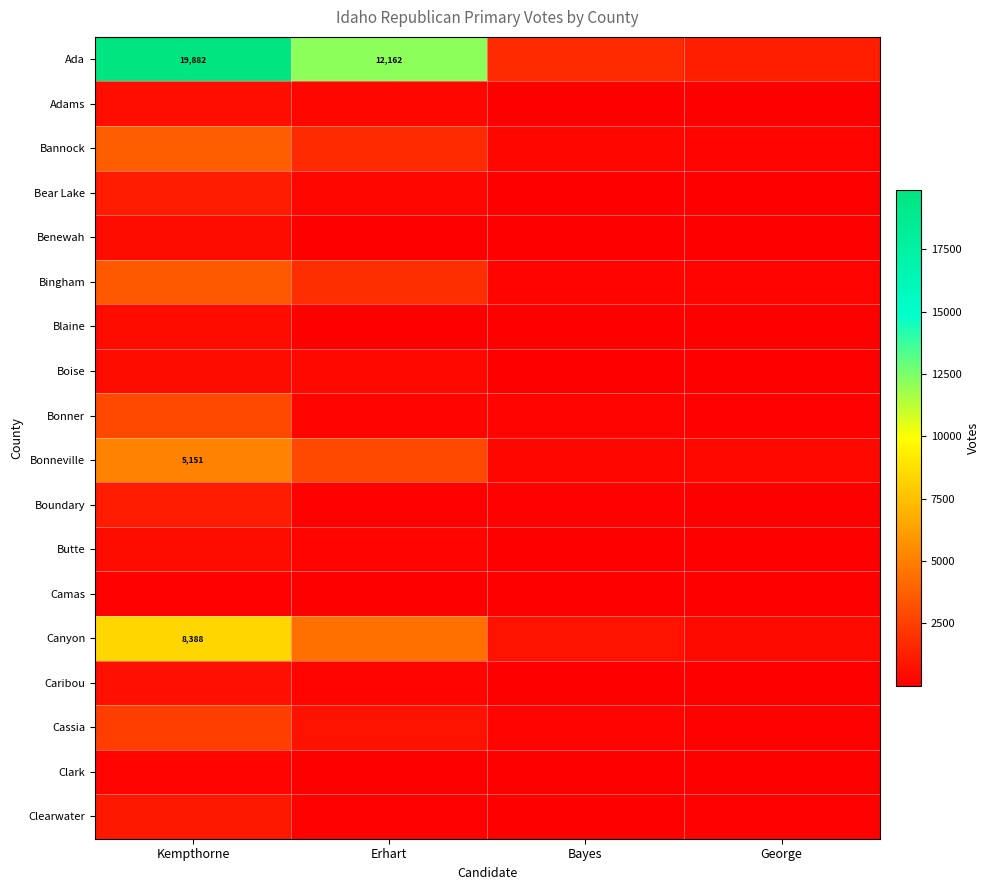

Which has a higher value, Bayes or Kempthorne?

Kempthorne